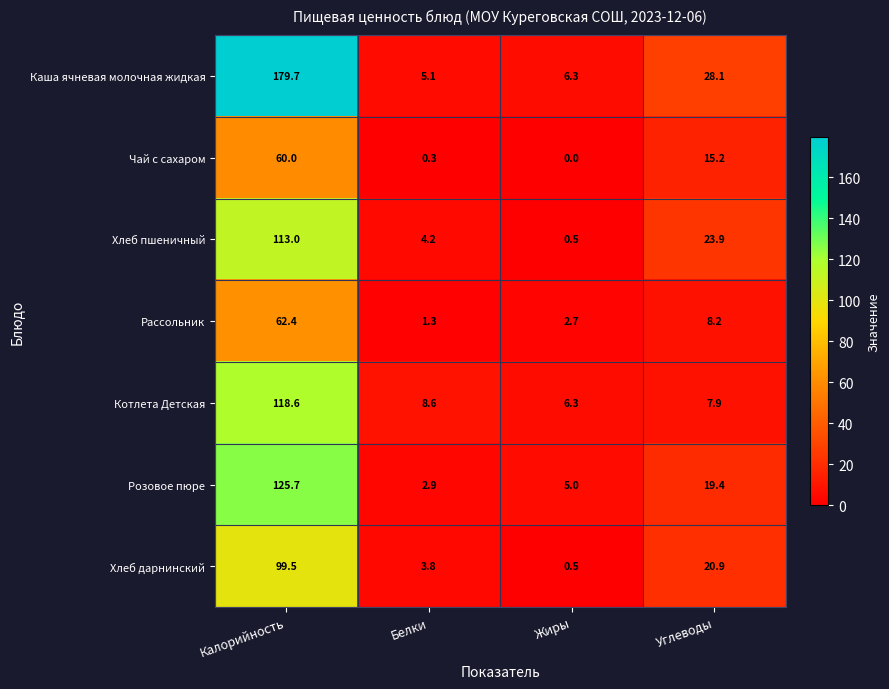

Rank the series at Белки from highest to lowest value.

Котлета Детская, Каша ячневая молочная жидкая, Хлеб пшеничный, Хлеб дарнинский, Розовое пюре, Рассольник, Чай с сахаром